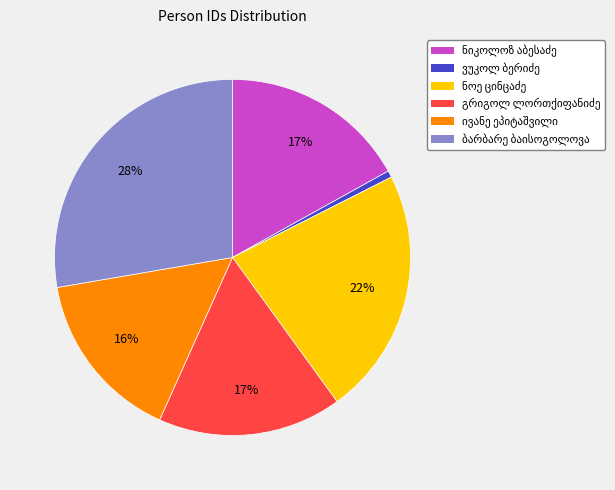

To the nearest percent, what is the difference between the largest and smallest slice percentages?

27%